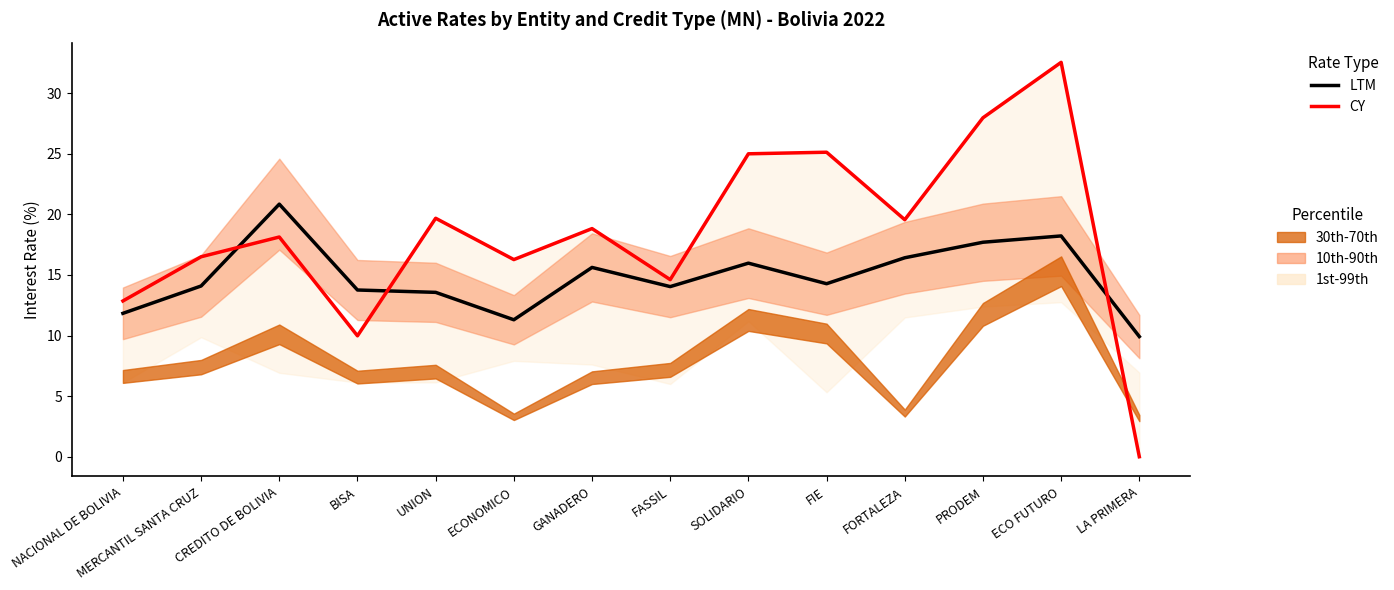

Which series has the widest spread of values?

CY